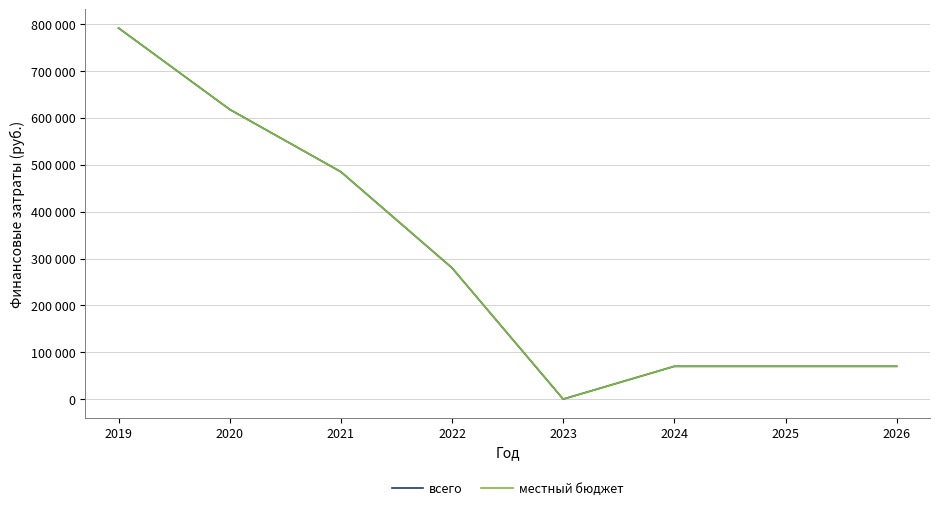

What is the highest value of the всего series?

791760